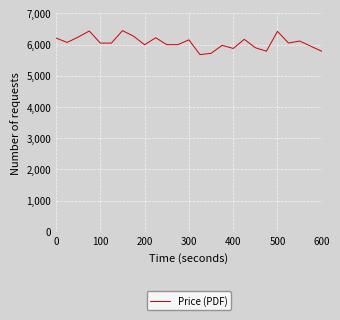

Does the chart display data point markers on the line(s)?

No